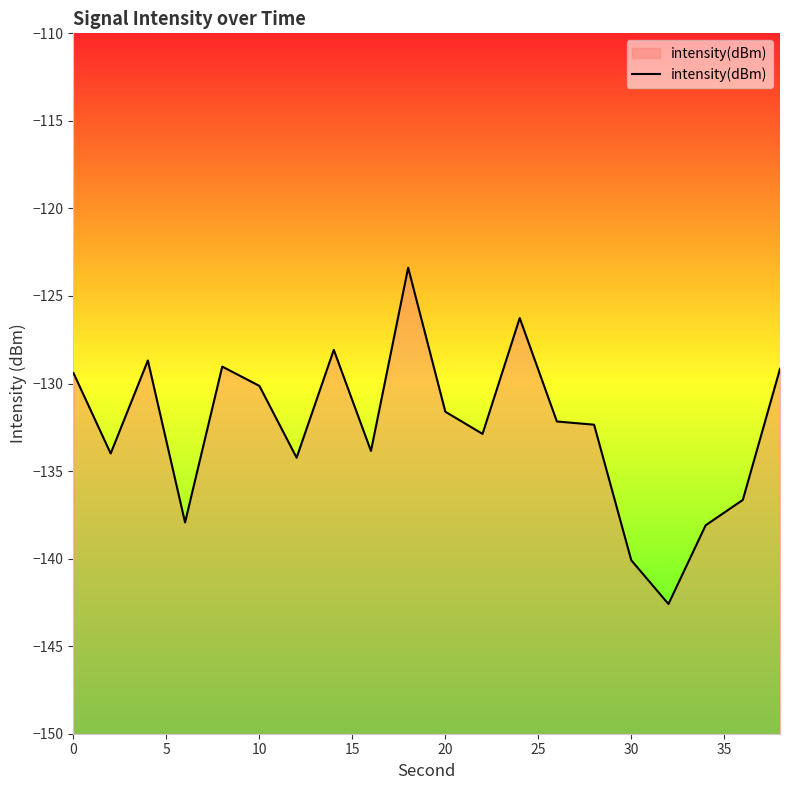

What is the difference between the maximum and minimum values?

19.2